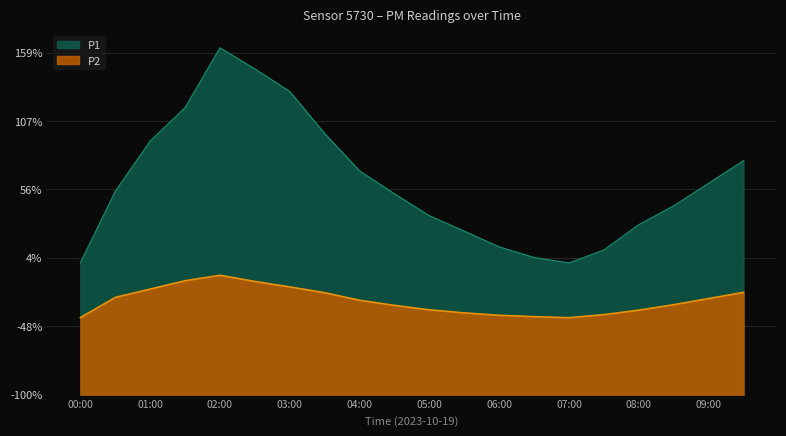

True or false: P1 and P2 cross at least once.

False